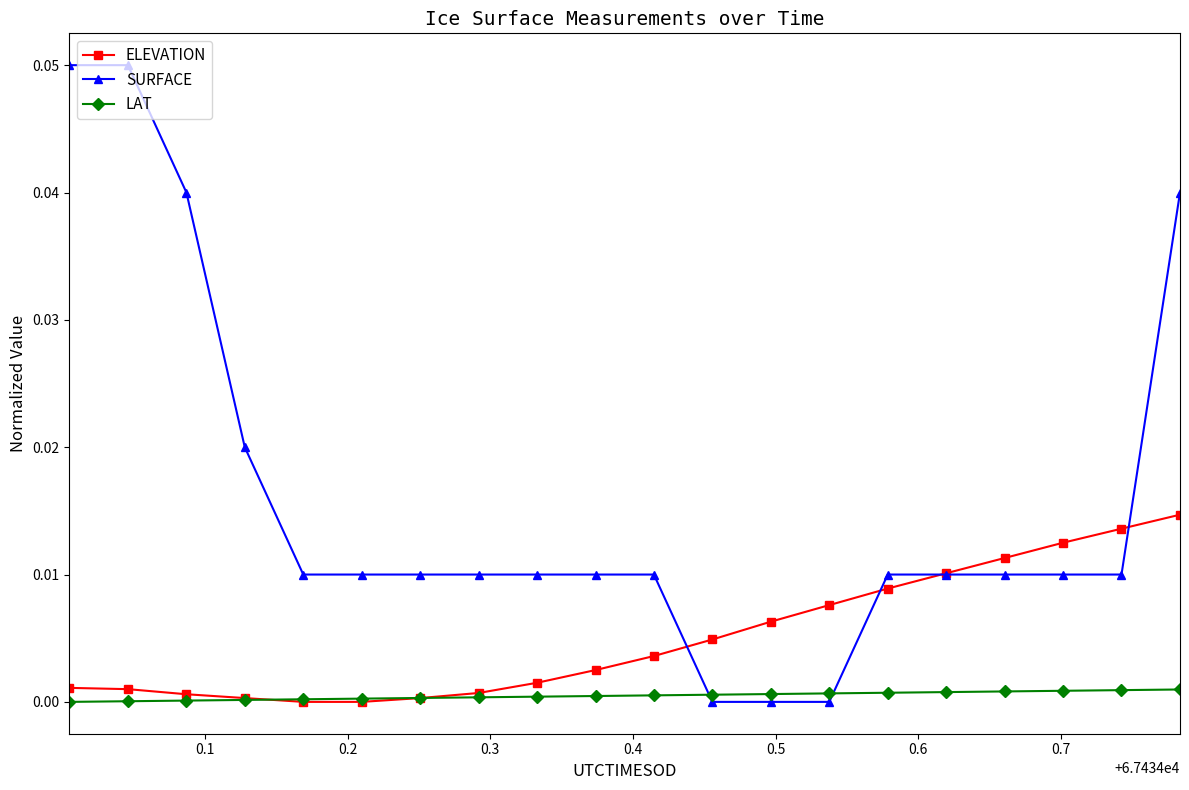

Count the number of categories in the chart.

20